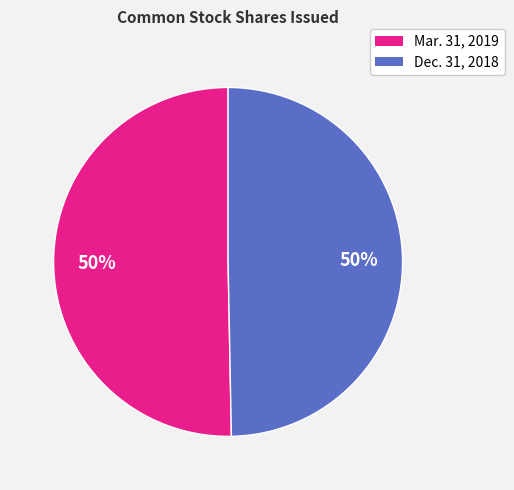

Is it true that Dec. 31, 2018 is 50% of the pie?

True